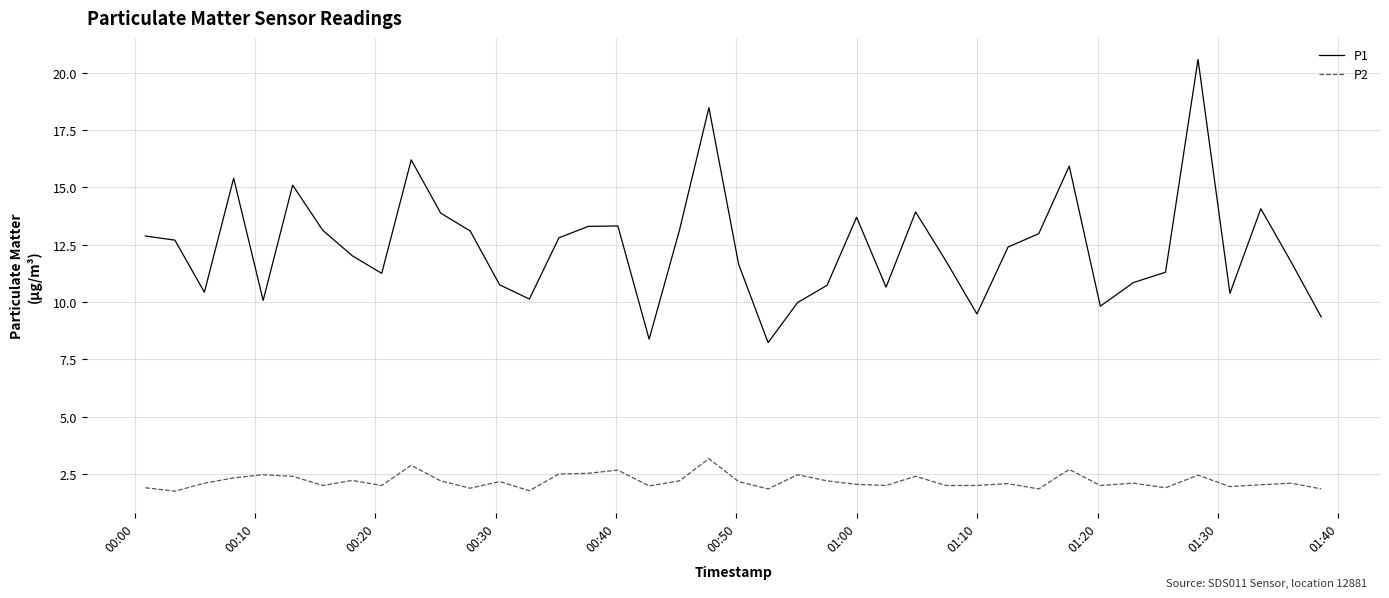

What is the average value of the P2 series?

2.2